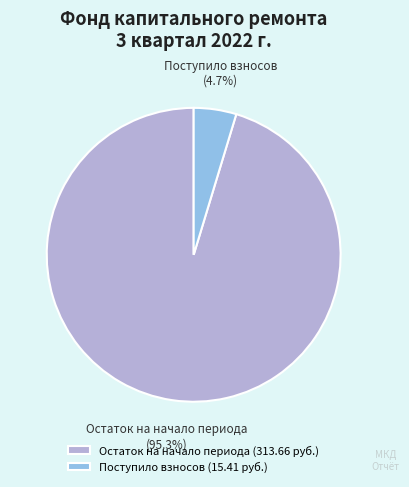

What portion of the pie excludes Остаток на начало периода?

4.7%